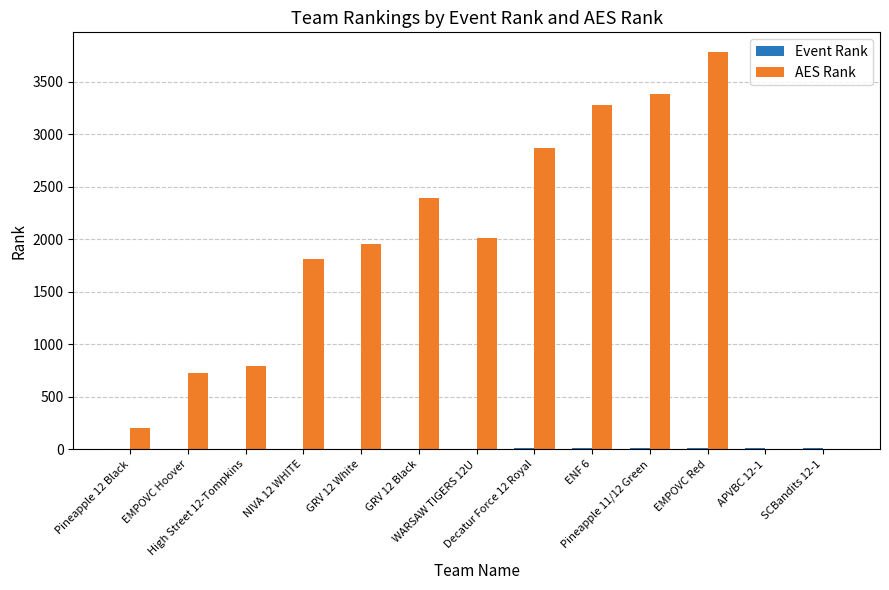

What is the sum of all AES Rank values?

23218